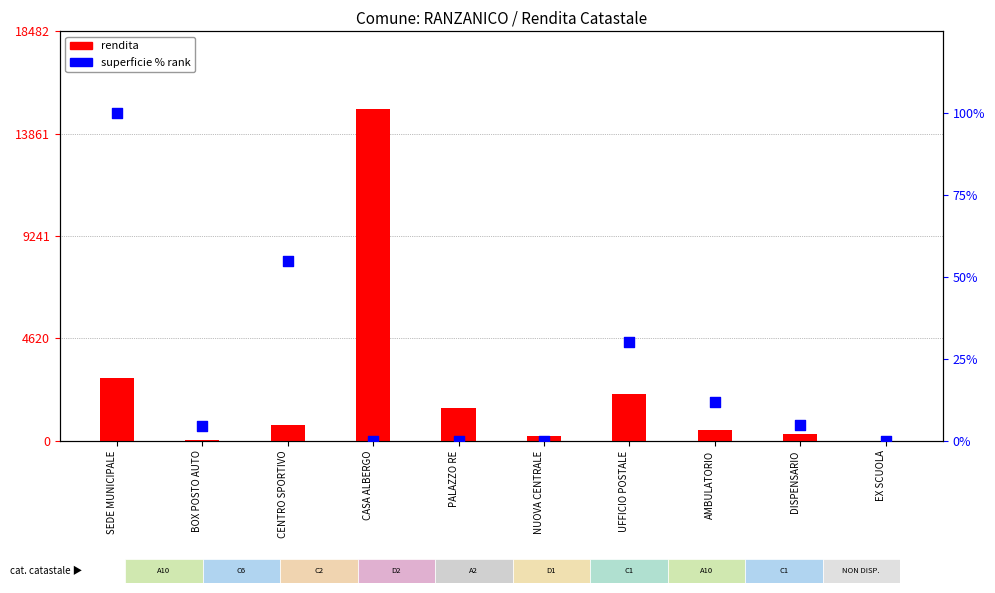

Which series has the largest total across all categories?

rendita